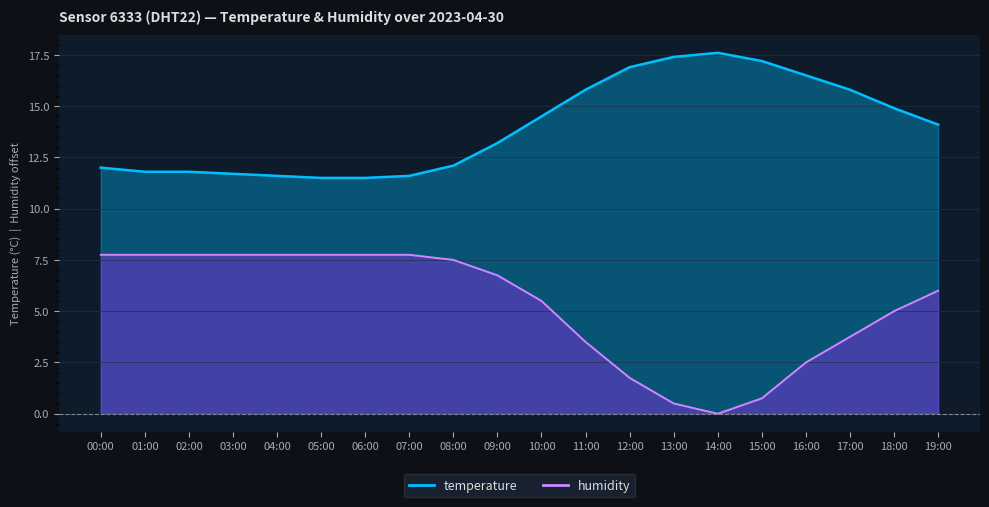

What is the label of the 12th point from the left?

11:00